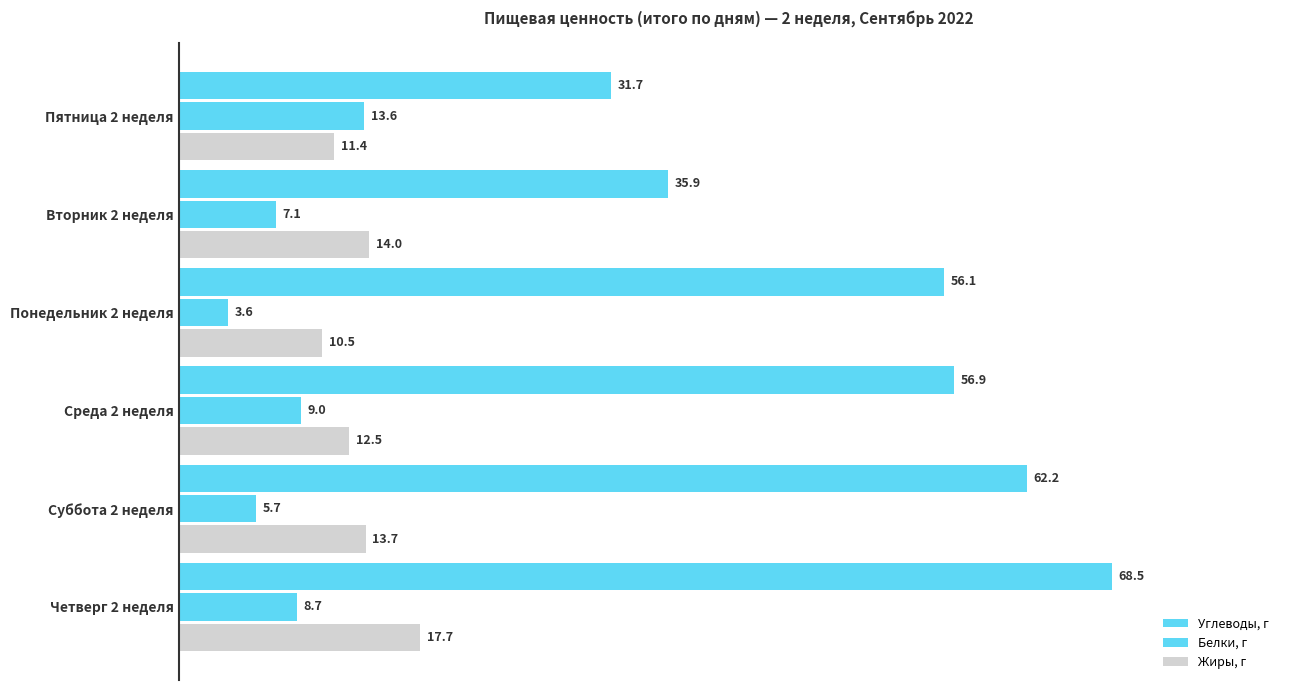

How many data points in Белки, г are above 8?

3